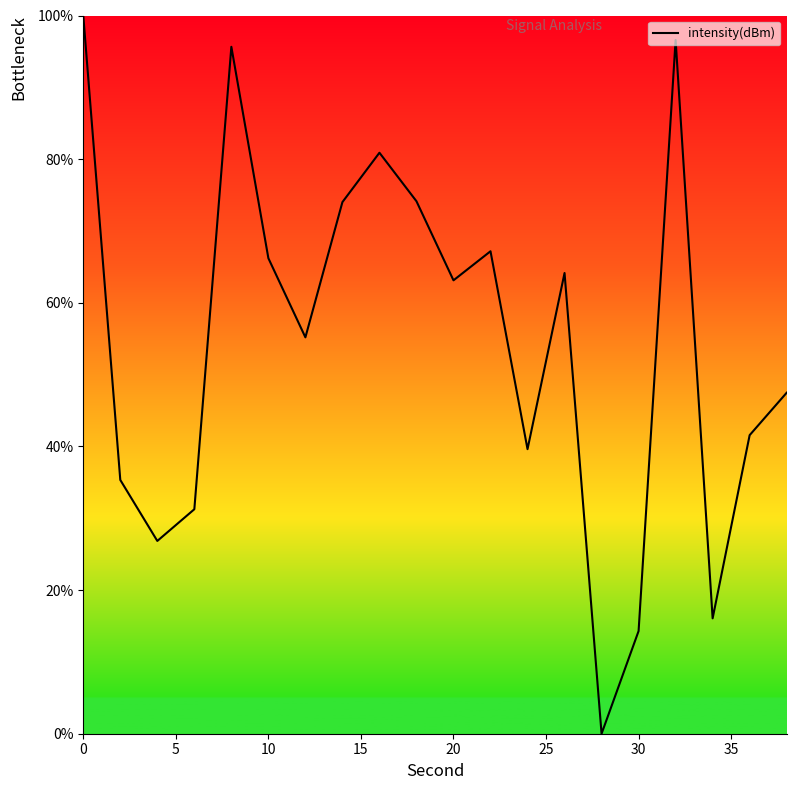

Count the number of data series in this chart.

1